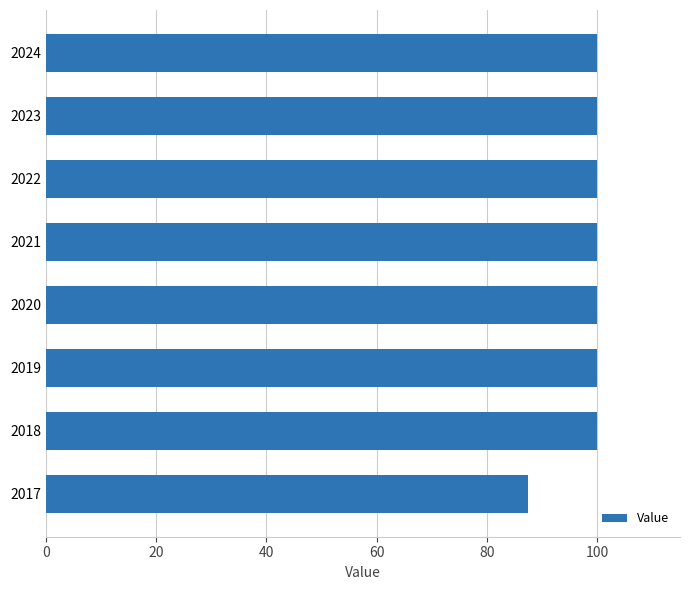

True or false: the data shows 49.1 at 2018.

False